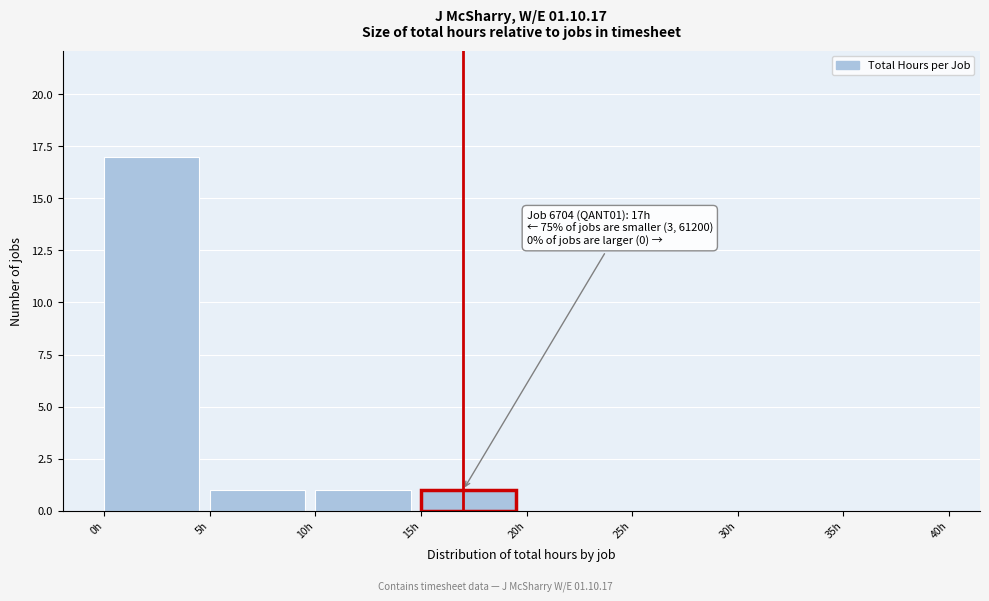

Which range on the x-axis has the tallest bar?

0 to 5